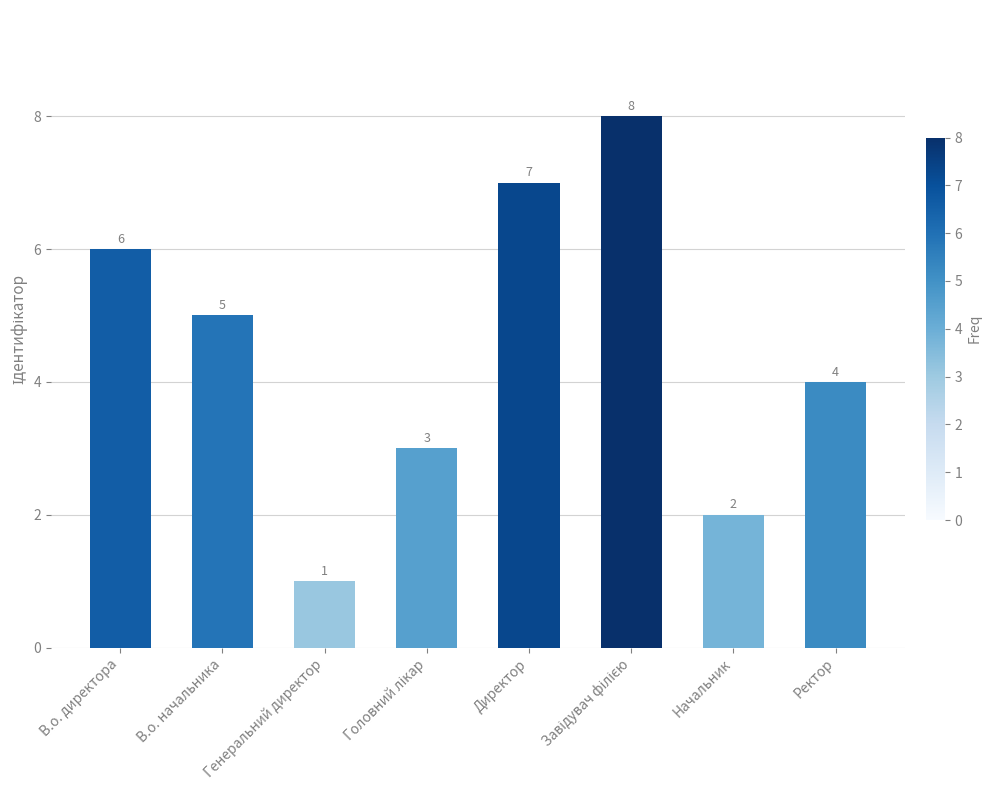

True or false: the data shows 6 at В.о. директора.

True